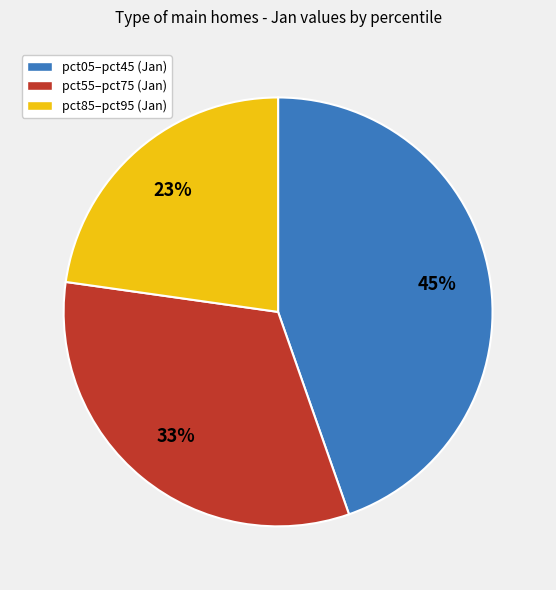

To the nearest percent, what is the average slice percentage?

33%